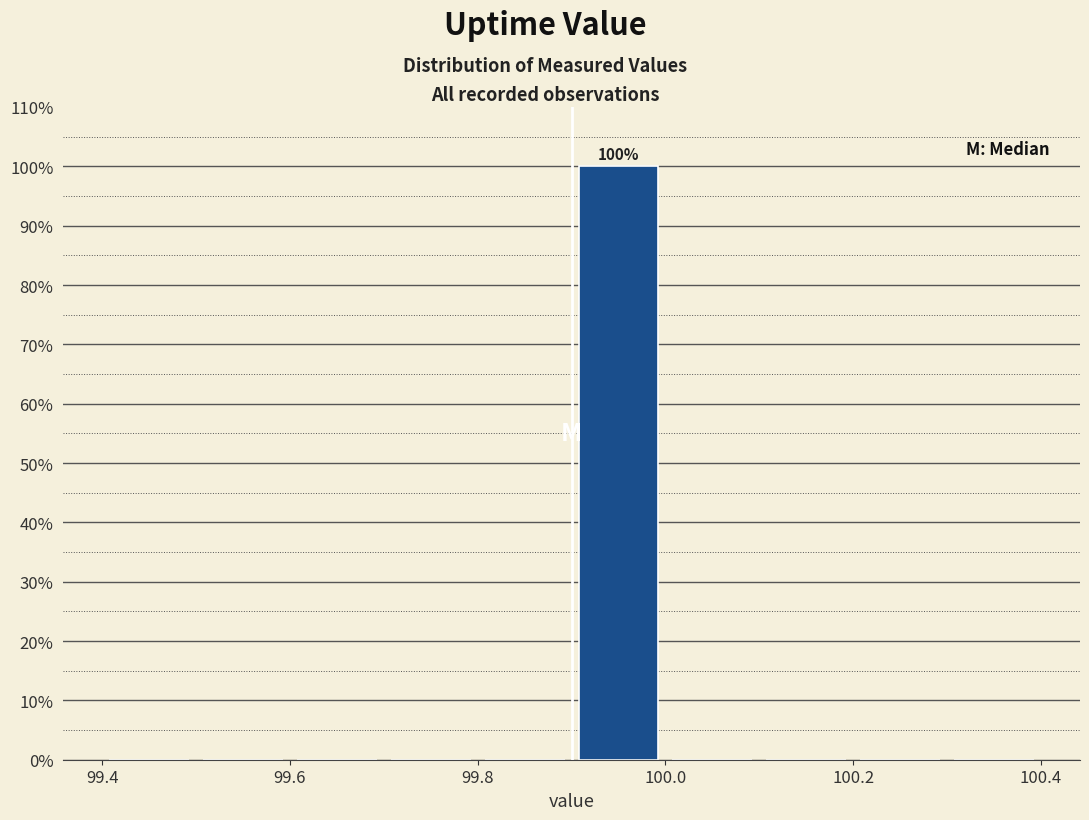

Over which range of the x-axis is the bar tallest?

99.9 to 100.0